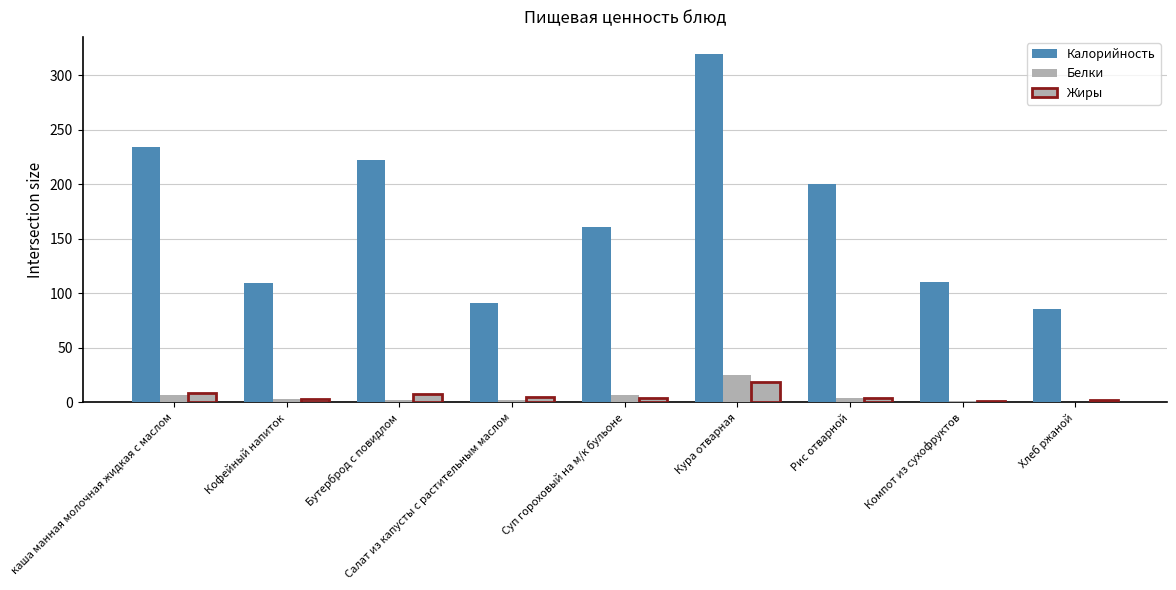

What is the value of the Жиры bar at the 1st from the left?

9.0